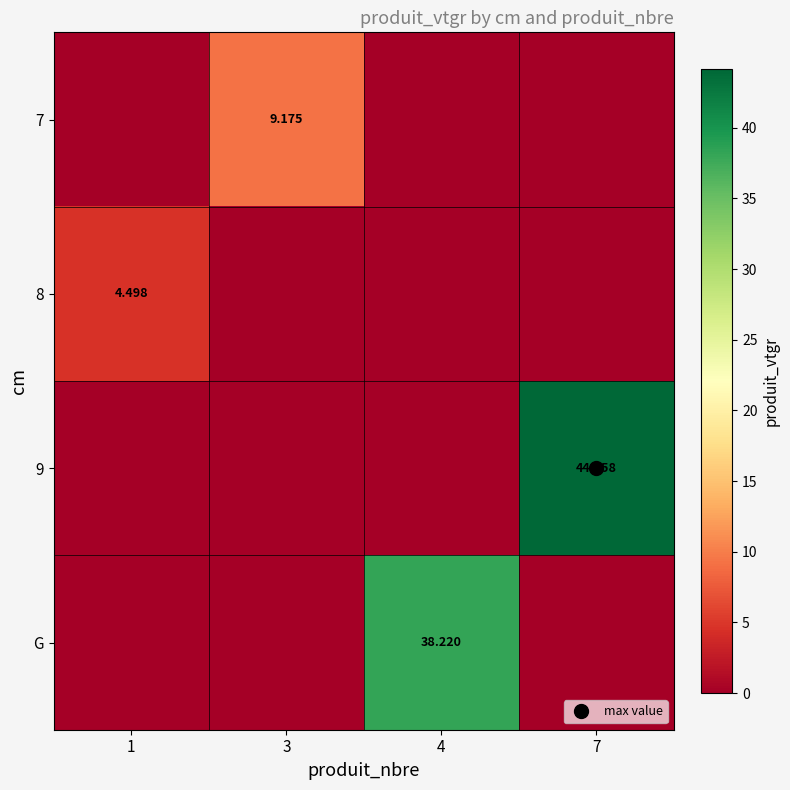

Rank the series by their maximum value, from highest to lowest.

9, G, 7, 8